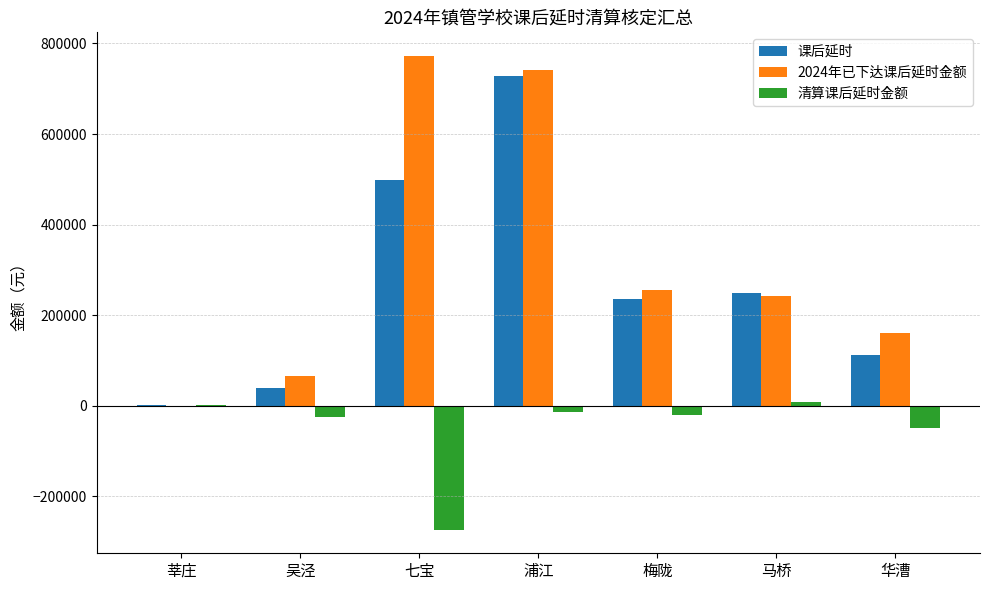

At which label is 清算课后延时金额 closest to -132944?

华漕